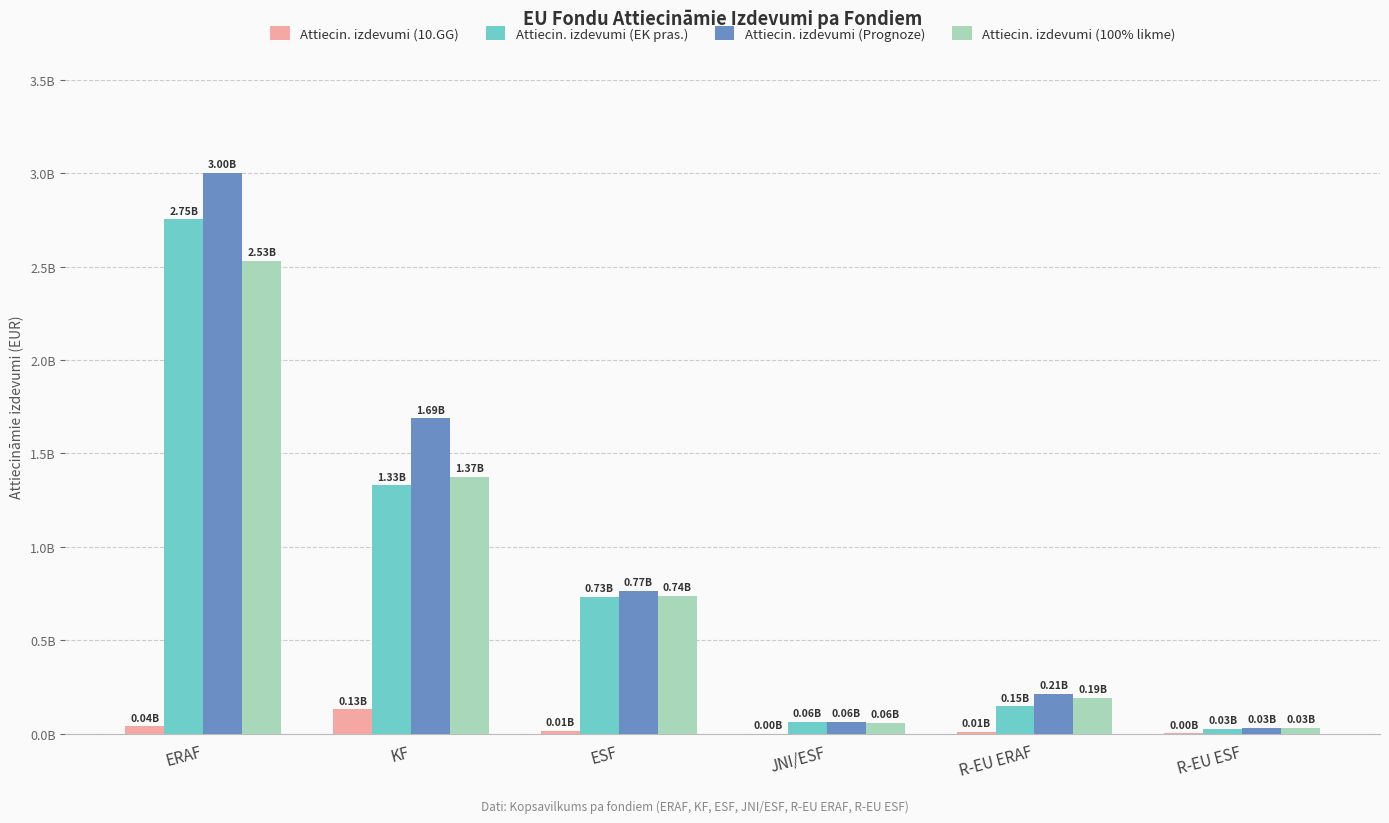

What are all the series names shown in the legend?

Attiecin. izdevumi (10.GG), Attiecin. izdevumi (EK pras.), Attiecin. izdevumi (Prognoze), Attiecin. izdevumi (100% likme)